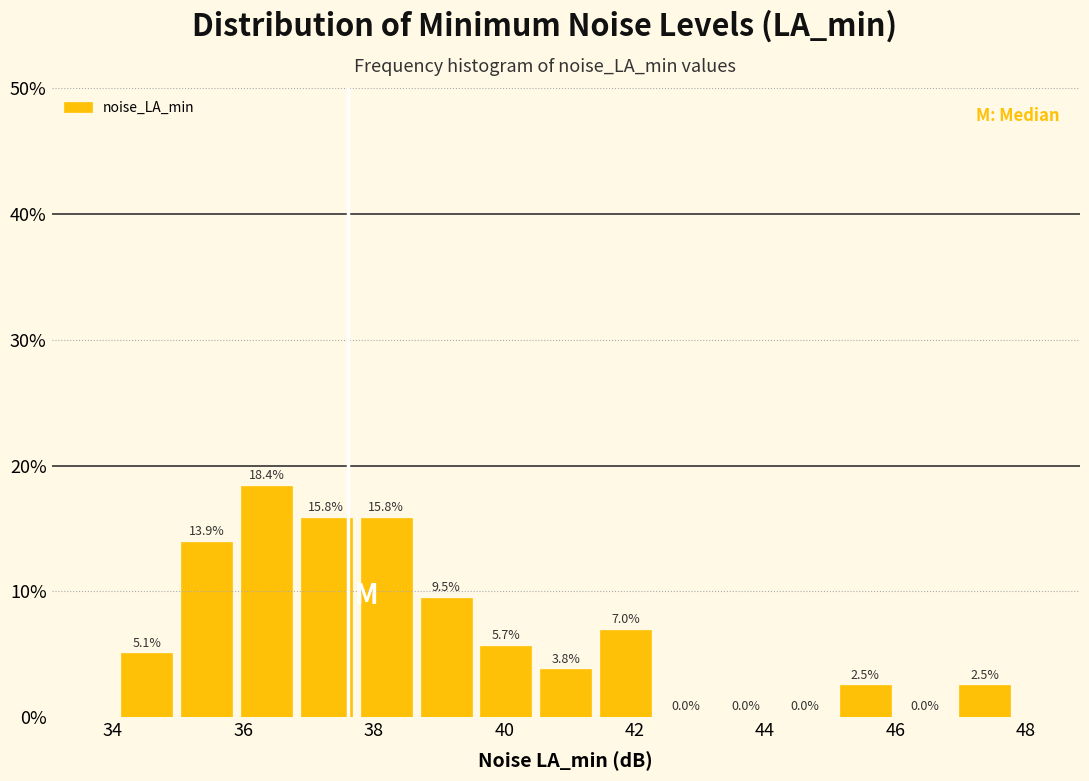

Reading left to right, transcribe this chart: for each bar, give the range it covers on the x-axis and its height. The bar edges are not printed on the chart, so give them approximately, as read against the axis.

34.0 to 35.0: 5.1
35.0 to 35.8: 13.9
35.8 to 36.8: 18.4
36.8 to 37.8: 15.8
37.8 to 38.6: 15.8
38.6 to 39.6: 9.5
39.6 to 40.4: 5.7
40.4 to 41.4: 3.8
41.4 to 42.4: 7.0
42.4 to 43.2: 0.0
43.2 to 44.2: 0.0
44.2 to 45.0: 0.0
45.0 to 46.0: 2.5
46.0 to 47.0: 0.0
47.0 to 47.8: 2.5